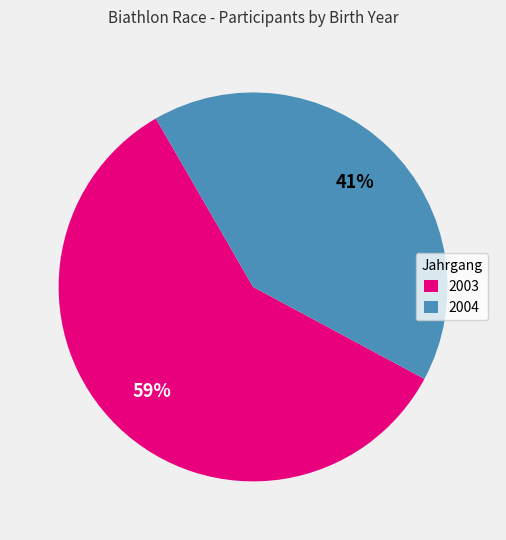

Is it true that 2004 is 56% of the pie?

False